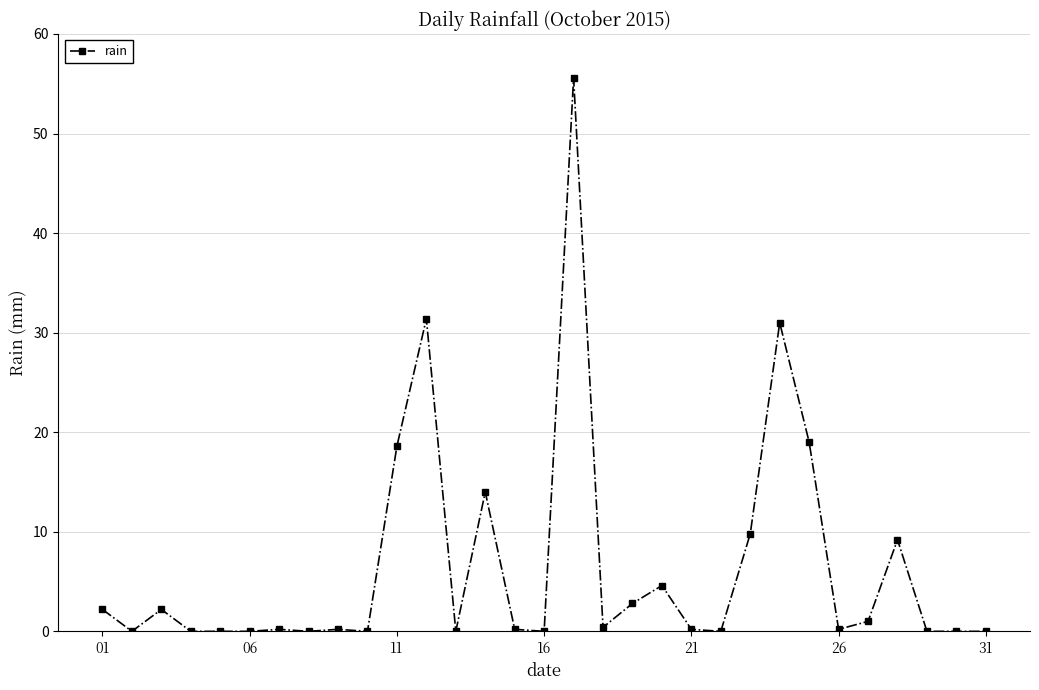

What is the greatest value displayed?

55.6